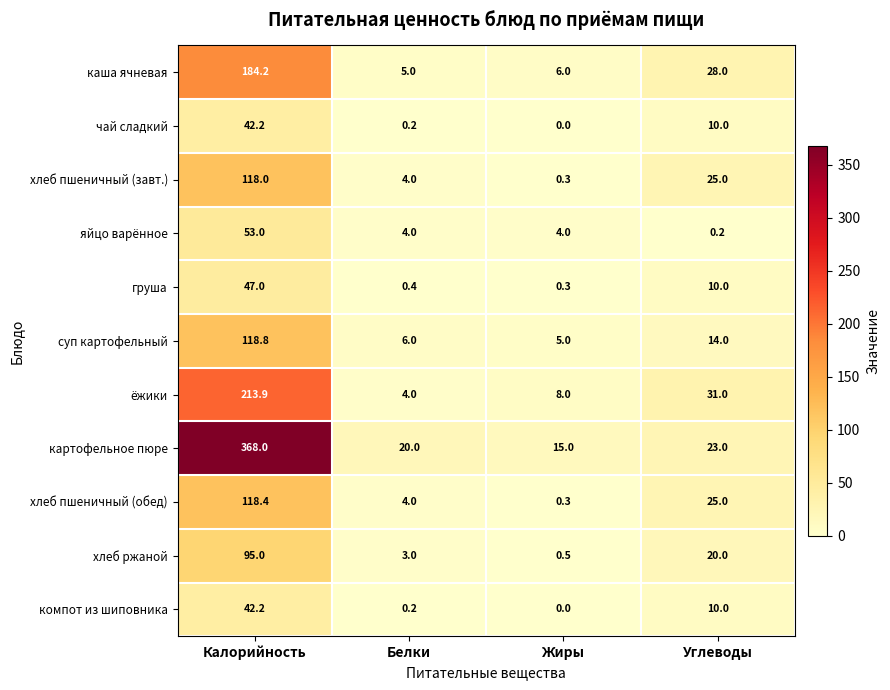

Which series changed the most between Калорийность and Жиры?

картофельное пюре